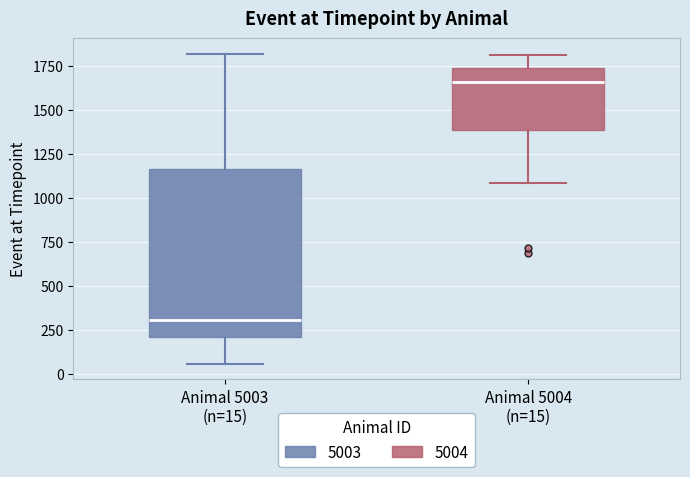

Which box has the lowest median line?

Animal 5003 (n=15)